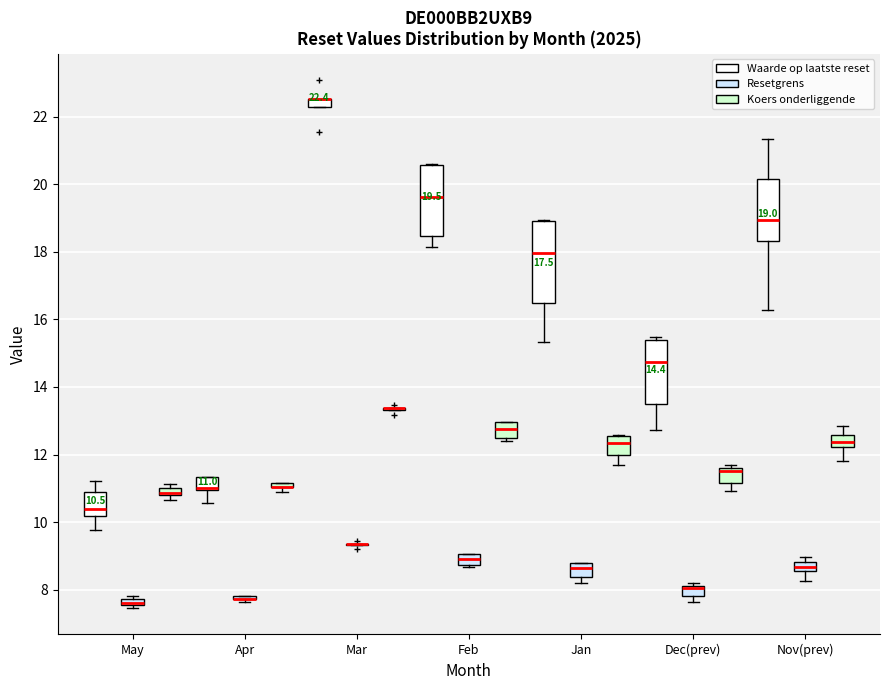

Comparing the boxes themselves (not the whiskers), which one is the tallest?

Jan (Waarde op laatste reset)